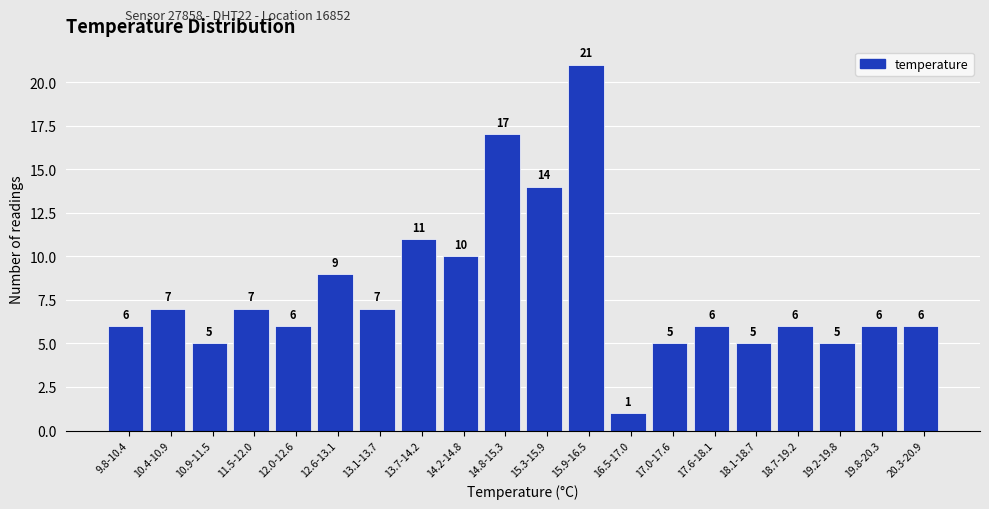

Reading left to right, extract all data points from this chart.

9.8-10.4=6	10.4-10.9=7	10.9-11.5=5	11.5-12.0=7	12.0-12.6=6	12.6-13.1=9	13.1-13.7=7	13.7-14.2=11	14.2-14.8=10	14.8-15.3=17	15.3-15.9=14	15.9-16.5=21	16.5-17.0=1	17.0-17.6=5	17.6-18.1=6	18.1-18.7=5	18.7-19.2=6	19.2-19.8=5	19.8-20.3=6	20.3-20.9=6